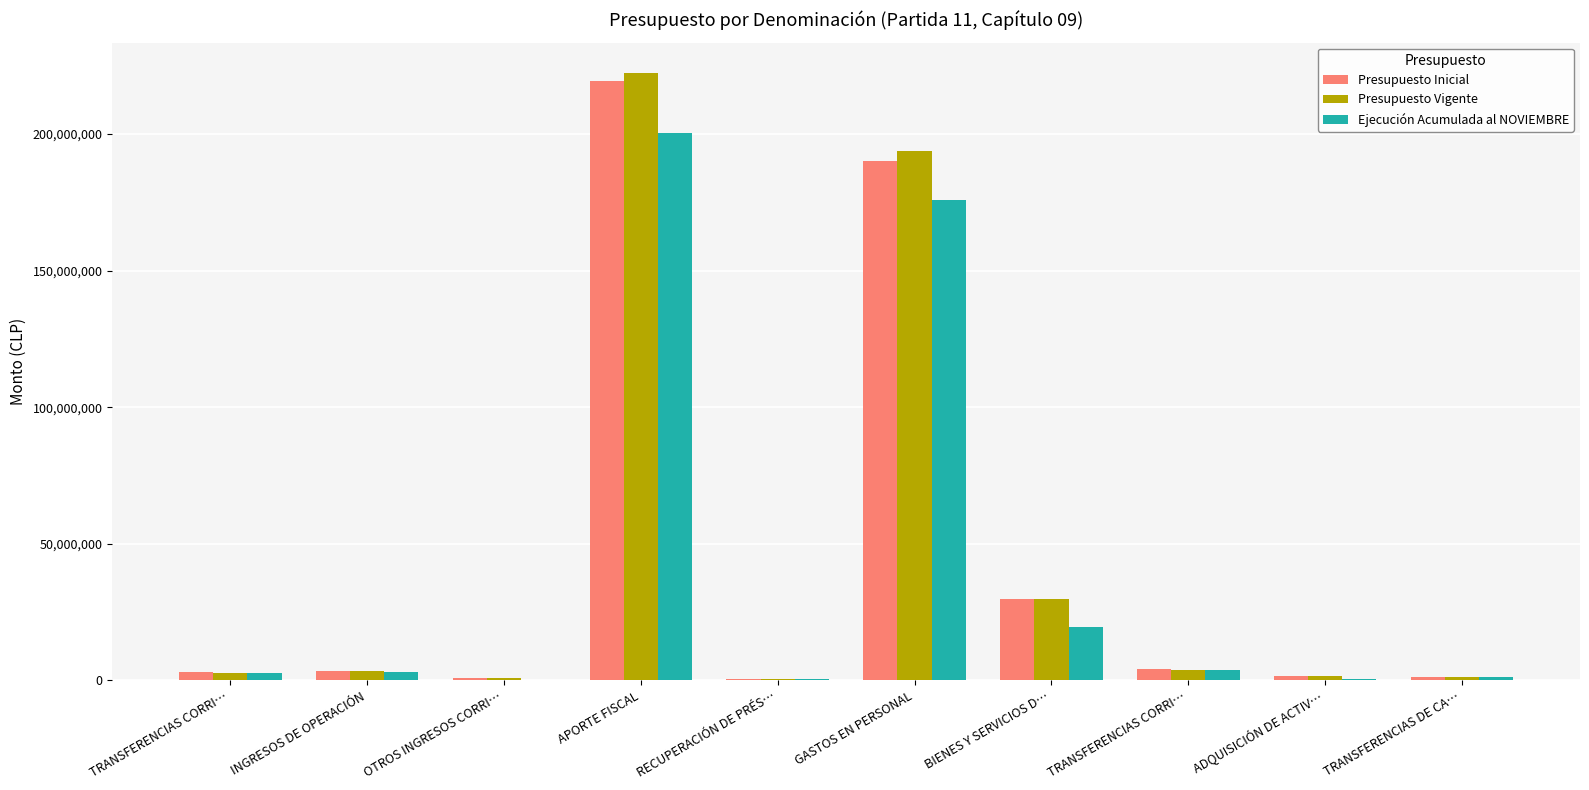

Reading left to right, what are all the values shown in this chart?

Presupuesto Inicial: 2964619	3269337	920962	219456876	488327	190093044	29620122	3989280	1577198	1258367
Presupuesto Vigente: 2828449	3269337	920962	222360013	488327	193623706	29633241	3953260	1577198	1258367
Ejecución Acumulada al NOVIEMBRE: 2815619	2984387	197121	200509405	409187	175823590	19562071	3874713	632158	1258367